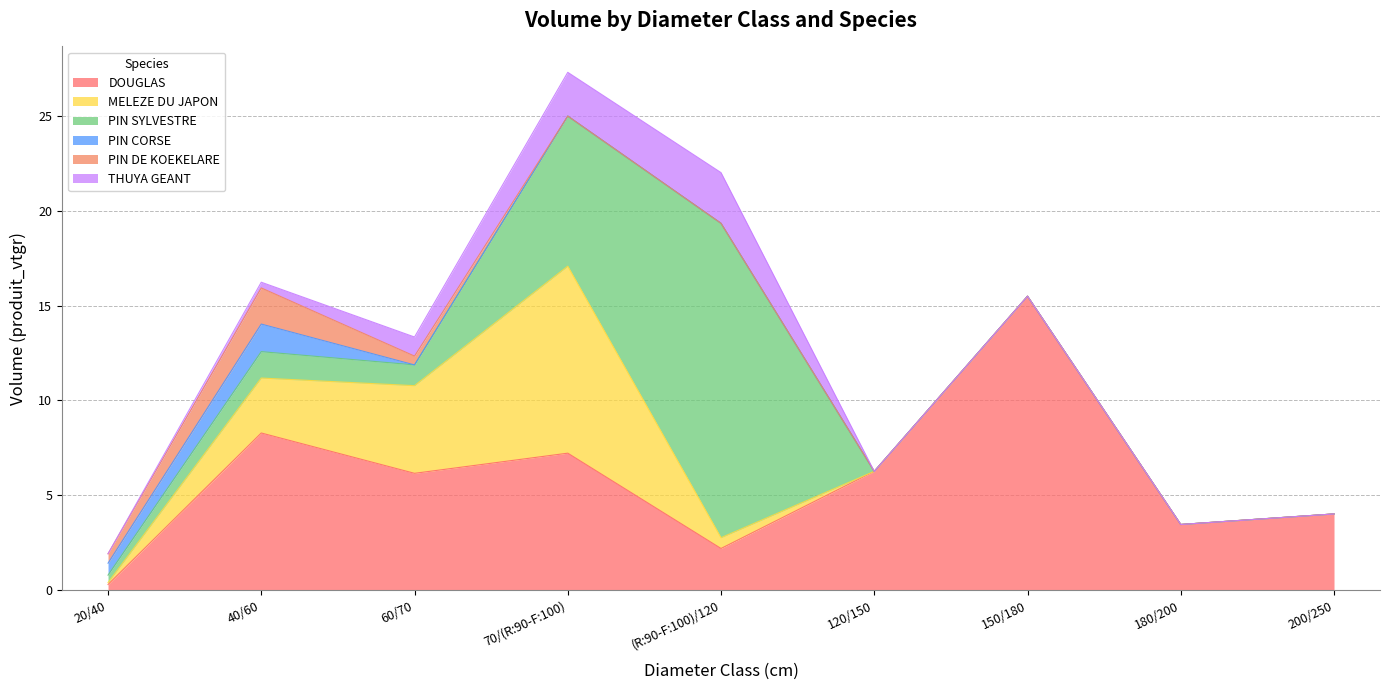

Reading right to left, extract all data points from this chart.

DOUGLAS: 200/250=4.0	180/200=3.5	150/180=15.5	120/150=6.3	(R:90-F:100)/120=2.2	70/(R:90-F:100)=7.2	60/70=6.2	40/60=8.3	20/40=0.3
MELEZE DU JAPON: 200/250=0.0	180/200=0.0	150/180=0.0	120/150=0.0	(R:90-F:100)/120=0.6	70/(R:90-F:100)=9.9	60/70=4.6	40/60=2.9	20/40=0.1
PIN SYLVESTRE: 200/250=0.0	180/200=0.0	150/180=0.0	120/150=0.0	(R:90-F:100)/120=16.6	70/(R:90-F:100)=7.9	60/70=1.1	40/60=1.4	20/40=0.4
PIN CORSE: 200/250=0.0	180/200=0.0	150/180=0.0	120/150=0.0	(R:90-F:100)/120=0.0	70/(R:90-F:100)=0.0	60/70=0.0	40/60=1.5	20/40=0.6
PIN DE KOEKELARE: 200/250=0.0	180/200=0.0	150/180=0.0	120/150=0.0	(R:90-F:100)/120=0.0	70/(R:90-F:100)=0.0	60/70=0.5	40/60=1.9	20/40=0.5
THUYA GEANT: 200/250=0.0	180/200=0.0	150/180=0.0	120/150=0.0	(R:90-F:100)/120=2.7	70/(R:90-F:100)=2.3	60/70=1.0	40/60=0.3	20/40=0.0